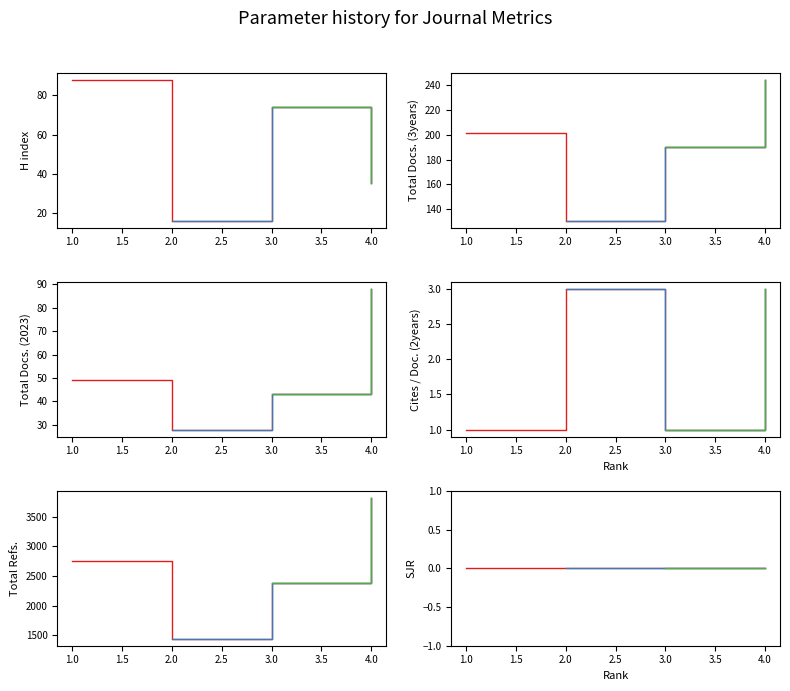

List the labels in order of Total Docs. (2023) value, largest first.

4, 1, 3, 2